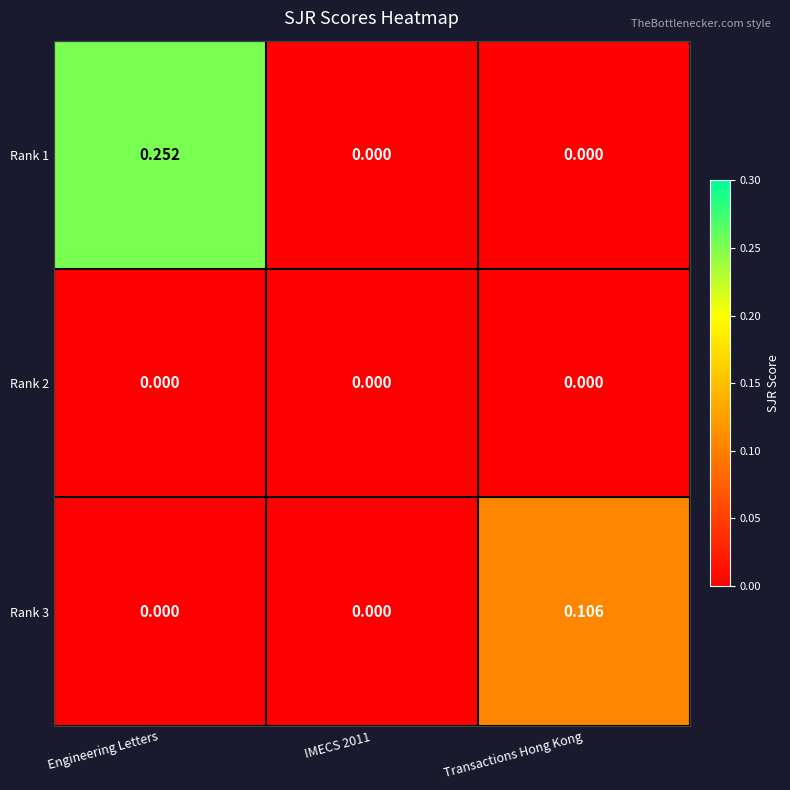

At which category is the sum across all series the highest?

Engineering Letters